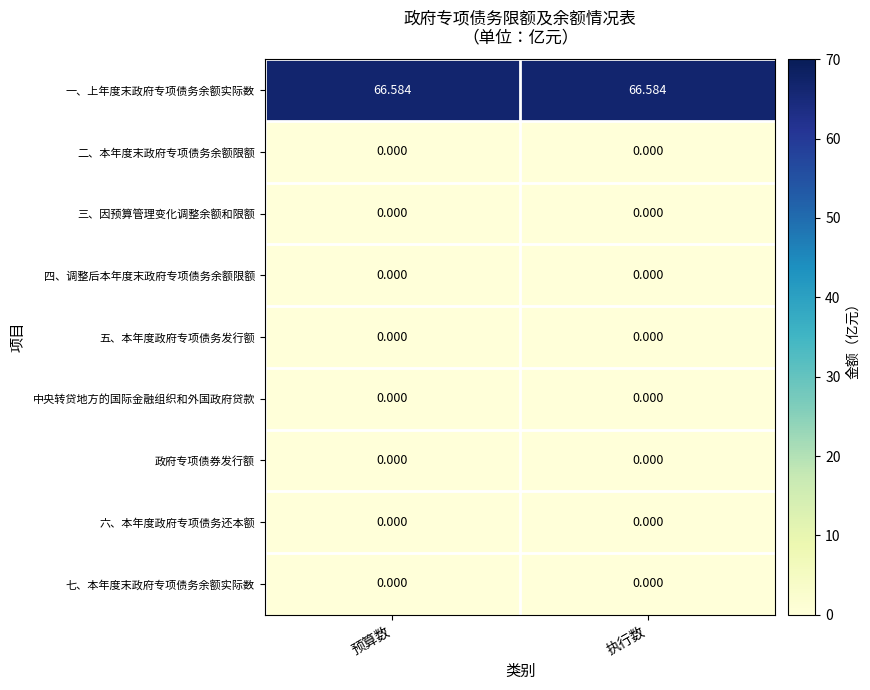

Which series has the largest total across all categories?

一、上年度末政府专项债务余额实际数